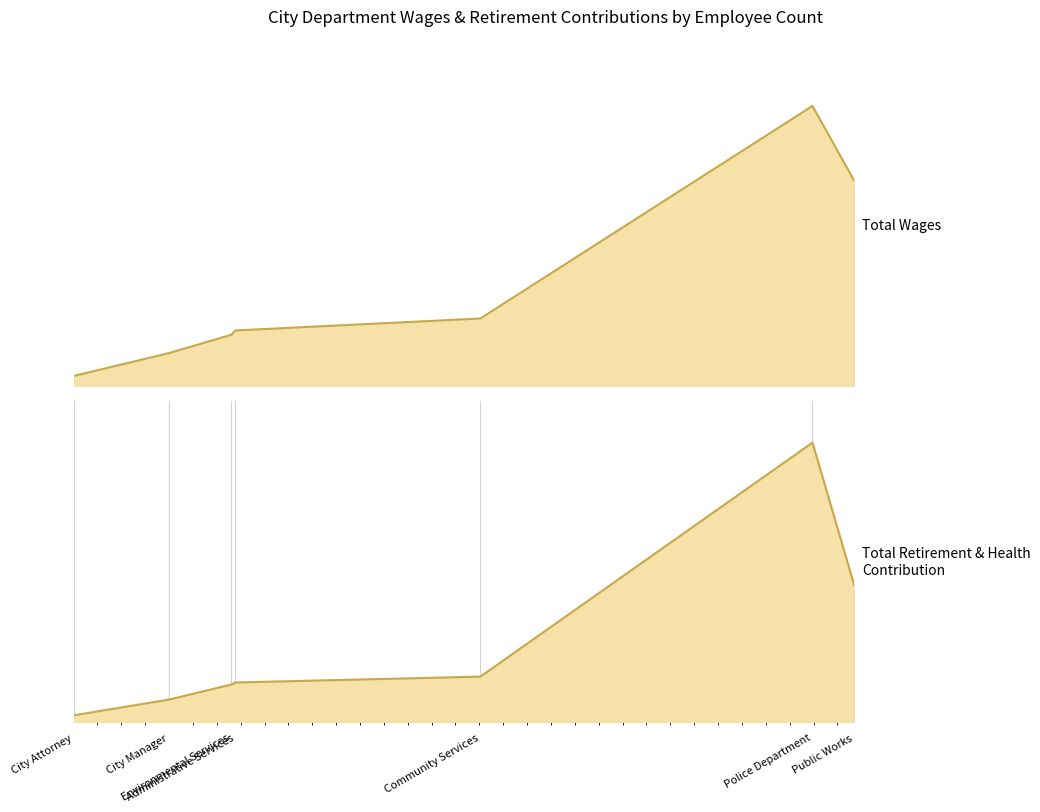

True or false: Total Wages and Total Retirement & Health Contribution intersect in this chart.

False